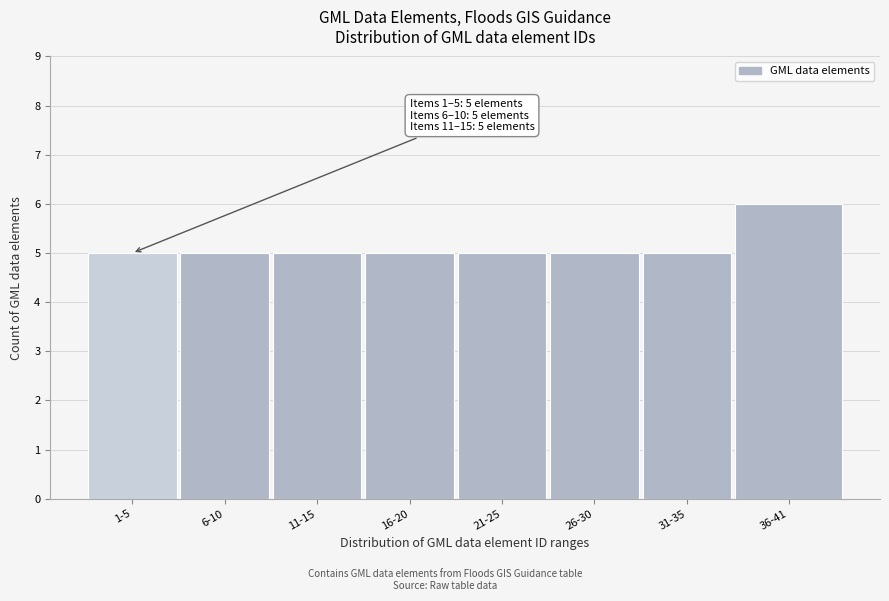

Reading right to left, what are all the values shown in this chart?

36-41=6	31-35=5	26-30=5	21-25=5	16-20=5	11-15=5	6-10=5	1-5=5